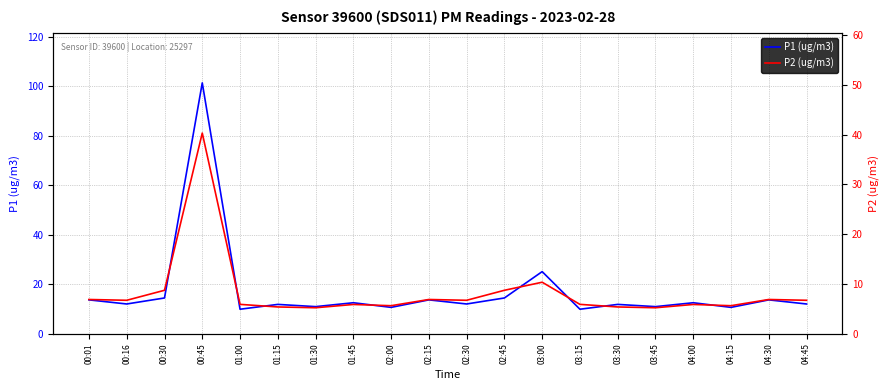

How many lines are shown in the chart?

2